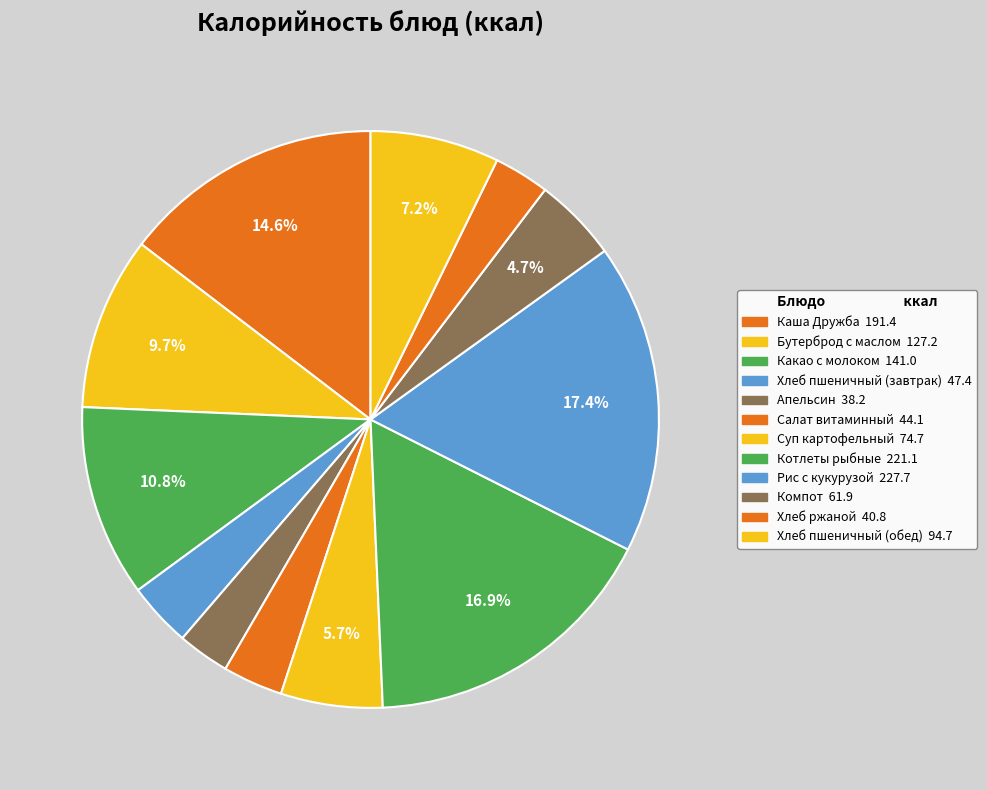

Is the sum of Какао с молоком and Хлеб ржаной greater than half?

No